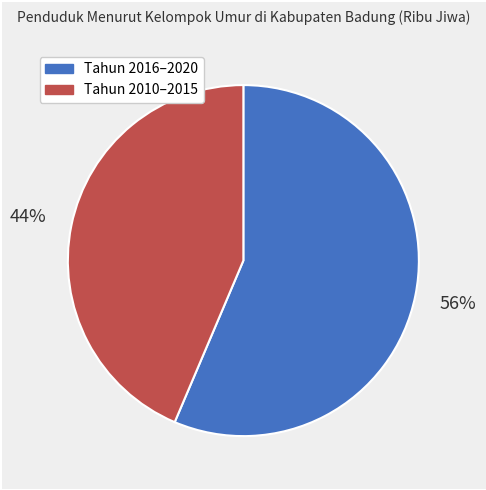

Does any single category account for the majority?

Yes